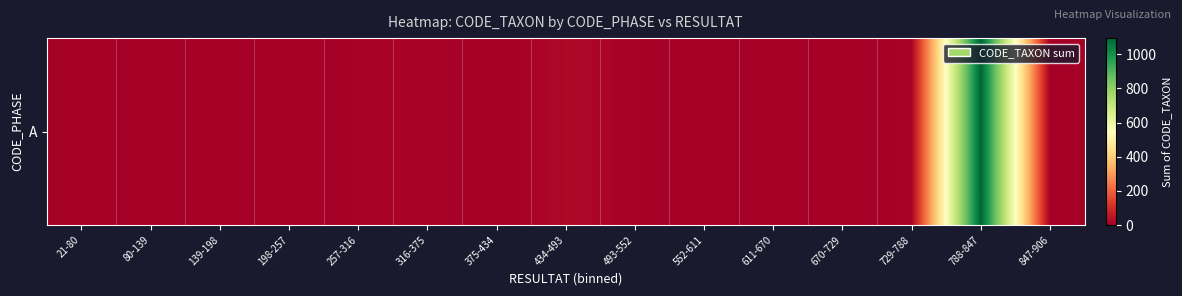

What is the average value?

78